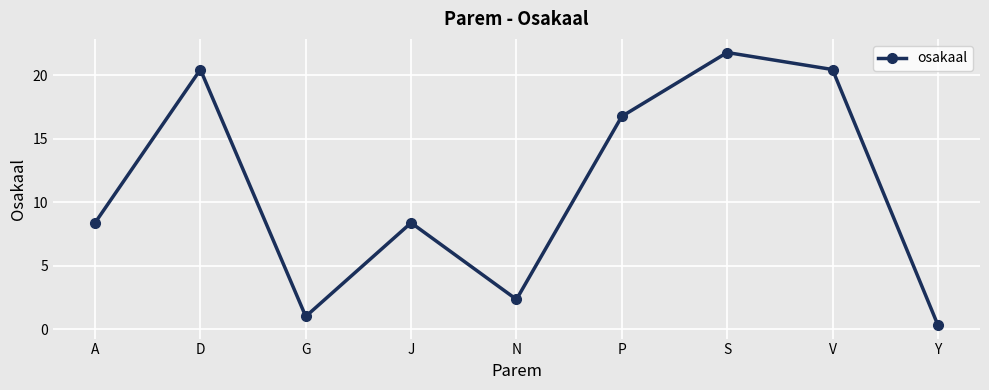

How many interior local valleys (lower than both neighbors) does the data have?

2